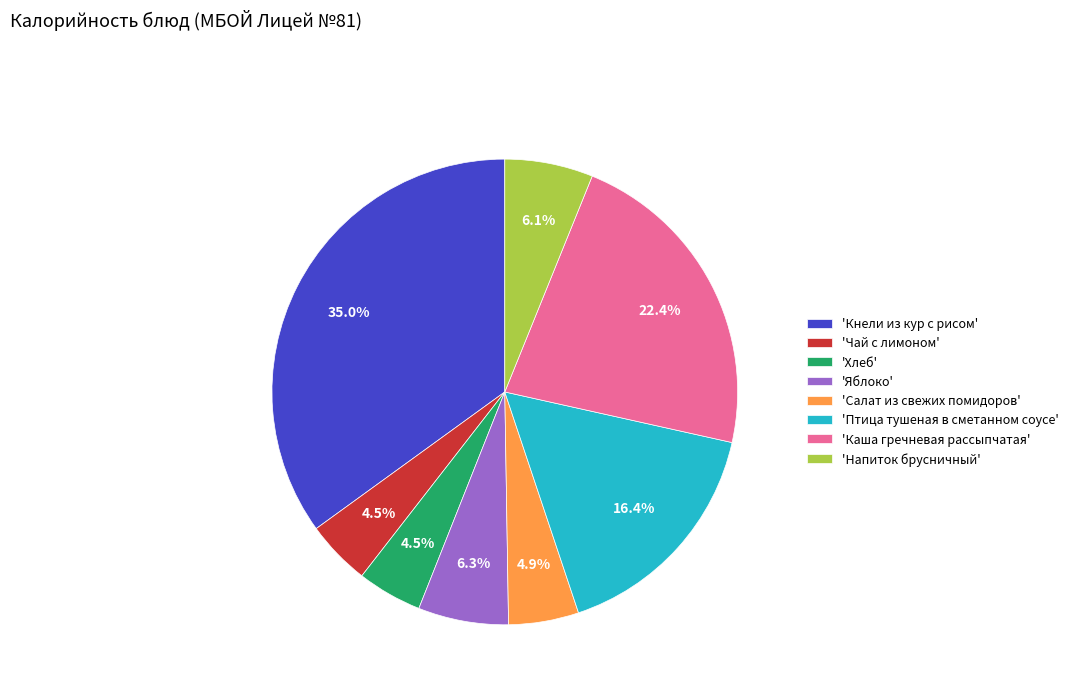

Count the number of slices in the pie.

8